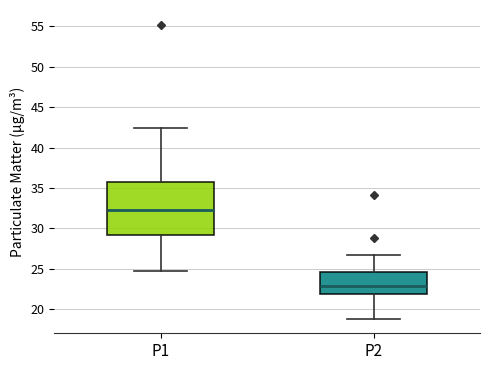

Which box is the tallest, from its lower edge to its upper edge?

P1